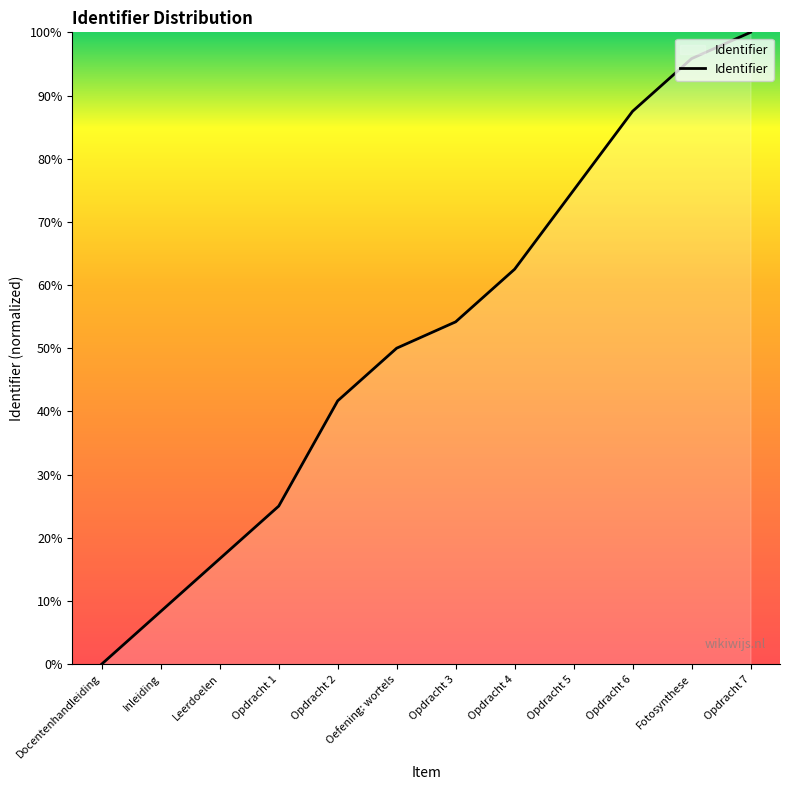

What is the change in value from Docentenhandleiding to Fotosynthese?

+95.8